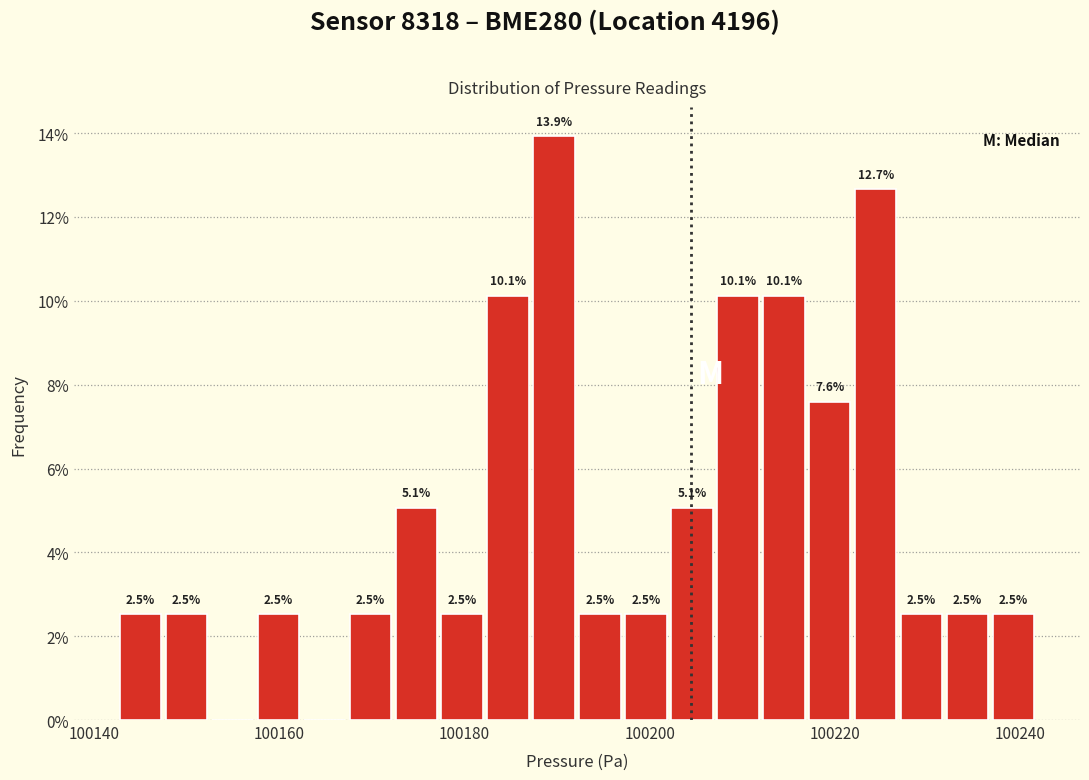

Read against the x-axis, roughly where is the centre of the tallest bar?

100190